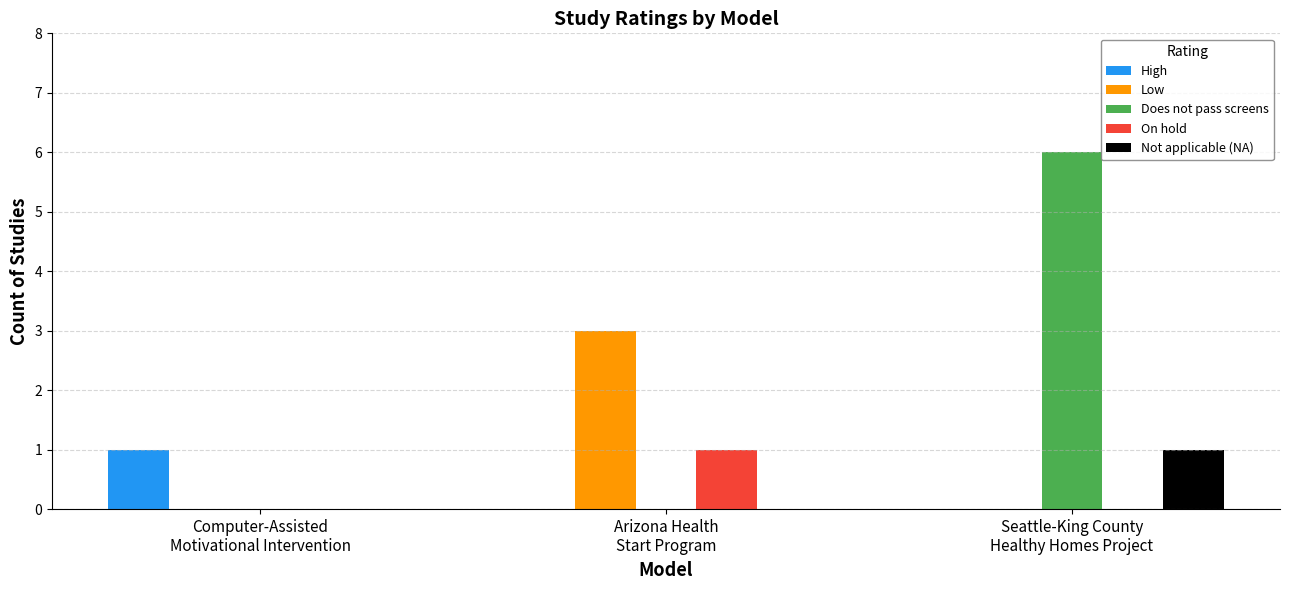

How many groups of bars are there?

3